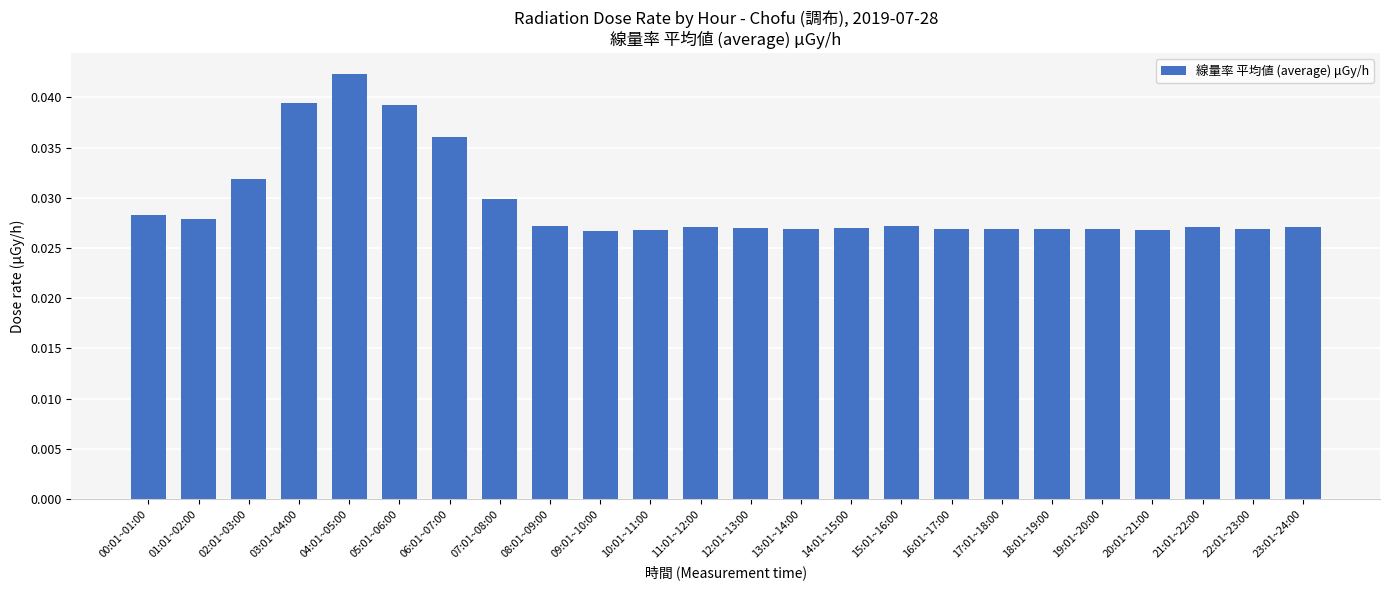

What is the sum of the values at 07:01~08:00 and 13:01~14:00?

0.1